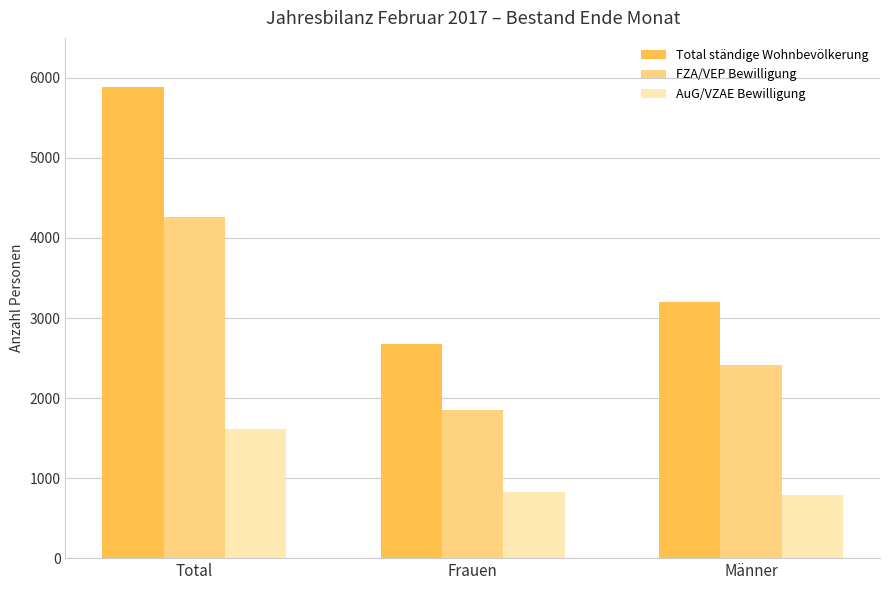

At which category does the chart reach its peak across all series?

Total